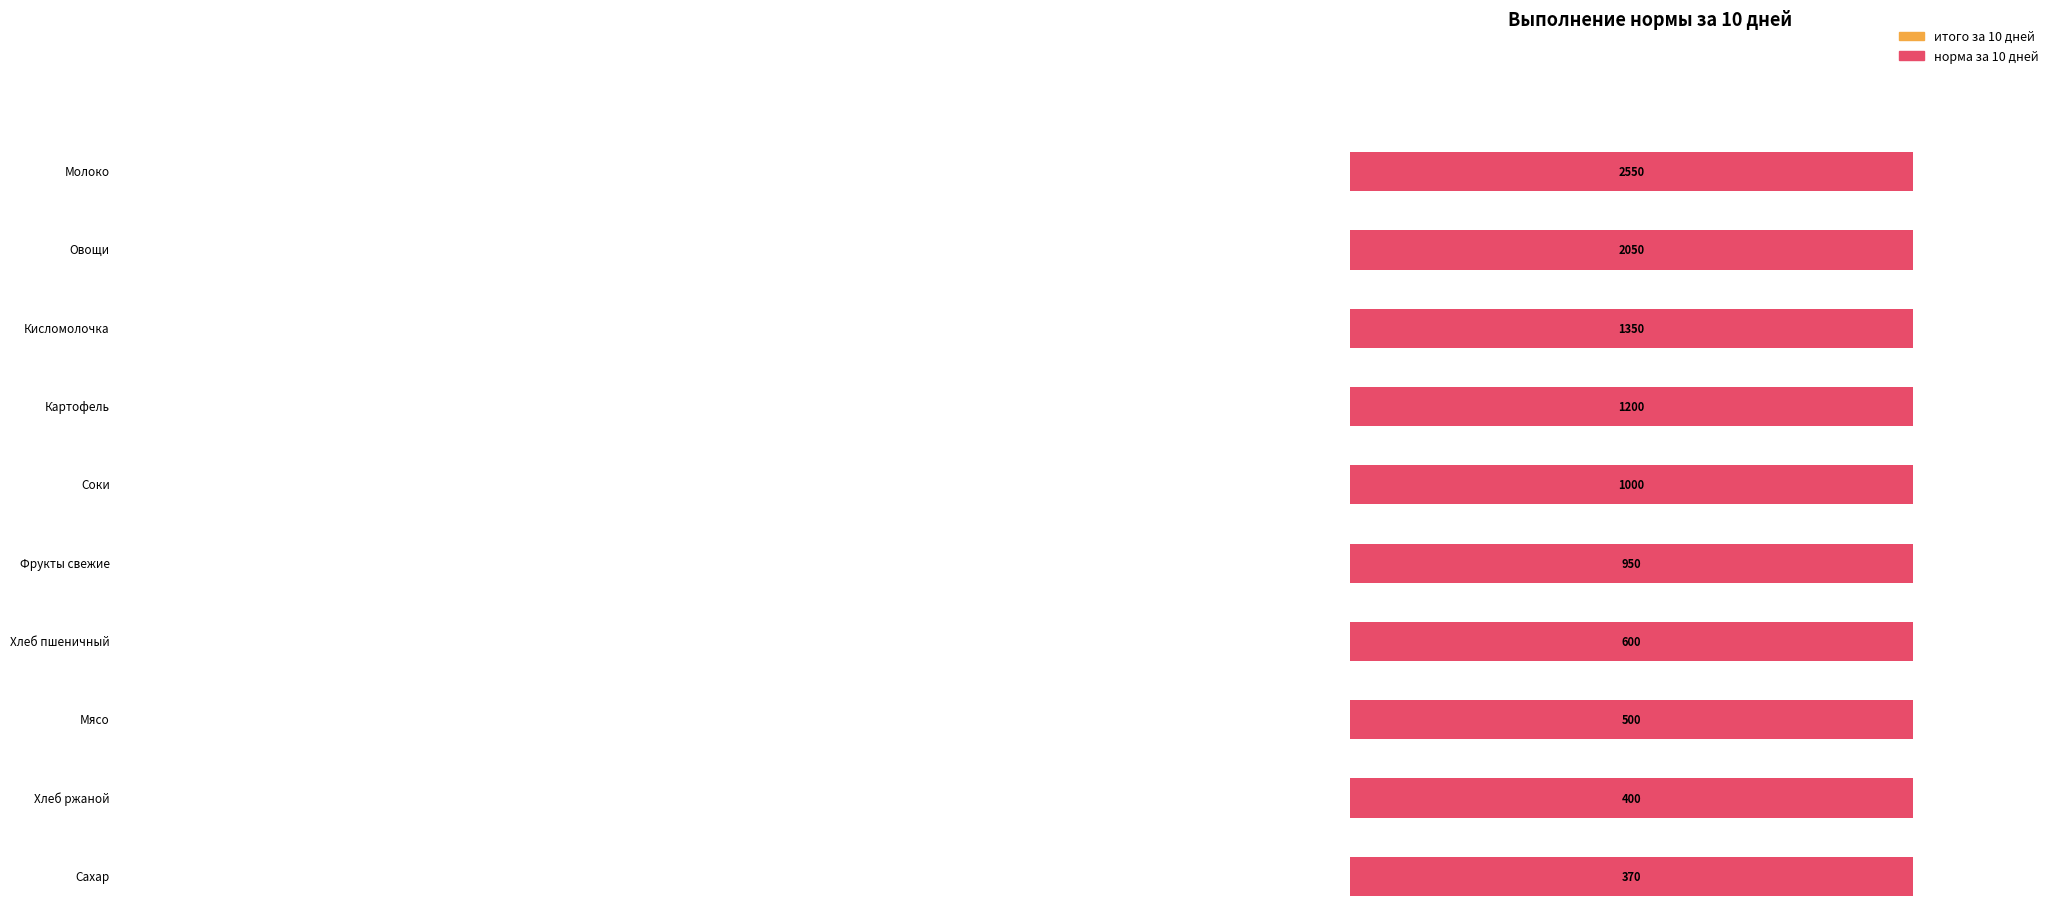

How many series are shown in this chart?

2